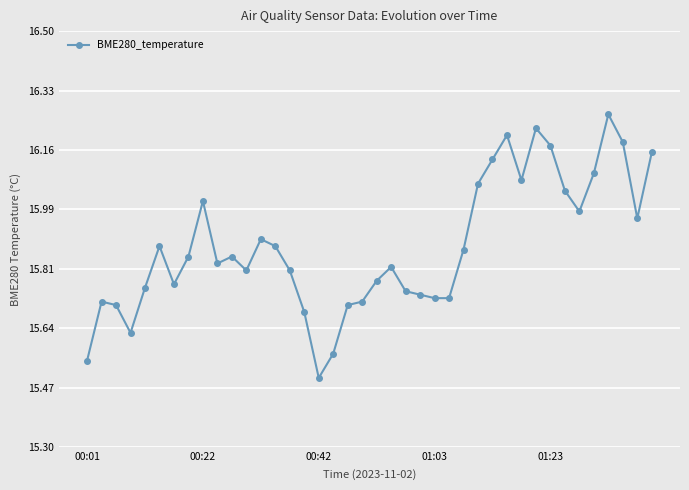

What is the smallest value displayed?

15.5